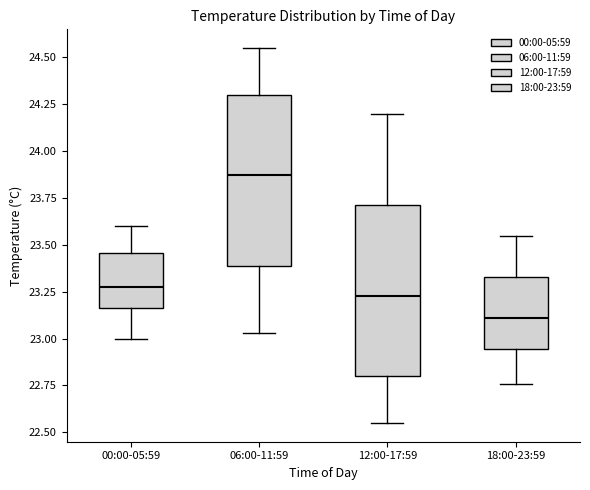

Reading left to right, transcribe this box plot: for each box, give where its median line is, the range the box spans, and where its two whiskers end, as read against the y-axis. The values are not printed on the chart, so give them approximately, as read against the axis.

00:00-05:59: median 23.30, box 23.15 to 23.45, whiskers 23.00 to 23.60
06:00-11:59: median 23.90, box 23.40 to 24.30, whiskers 23.05 to 24.55
12:00-17:59: median 23.25, box 22.80 to 23.70, whiskers 22.55 to 24.20
18:00-23:59: median 23.10, box 22.95 to 23.35, whiskers 22.75 to 23.55